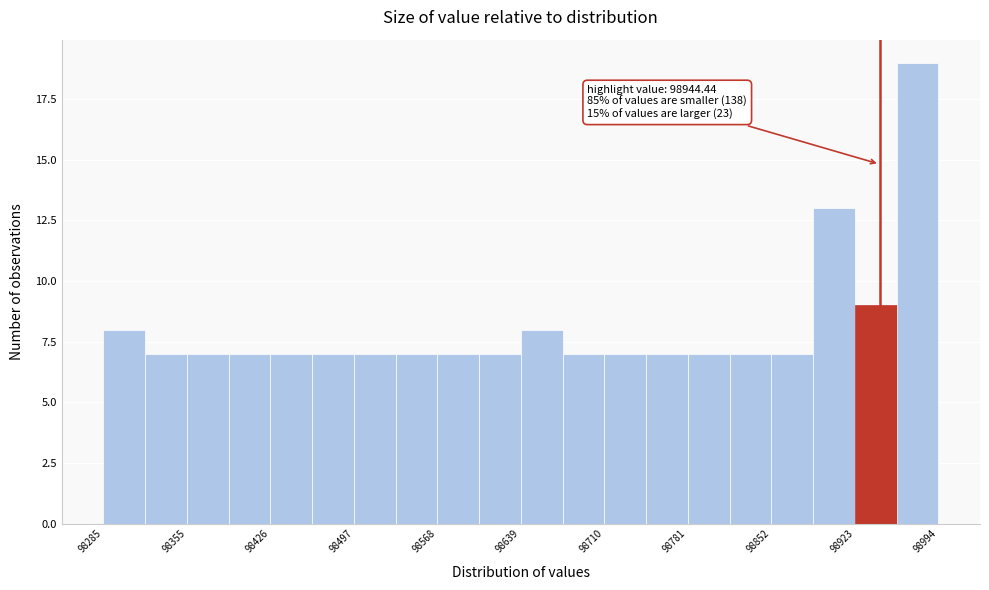

Read against the x-axis, roughly where is the centre of the tallest bar?

98980